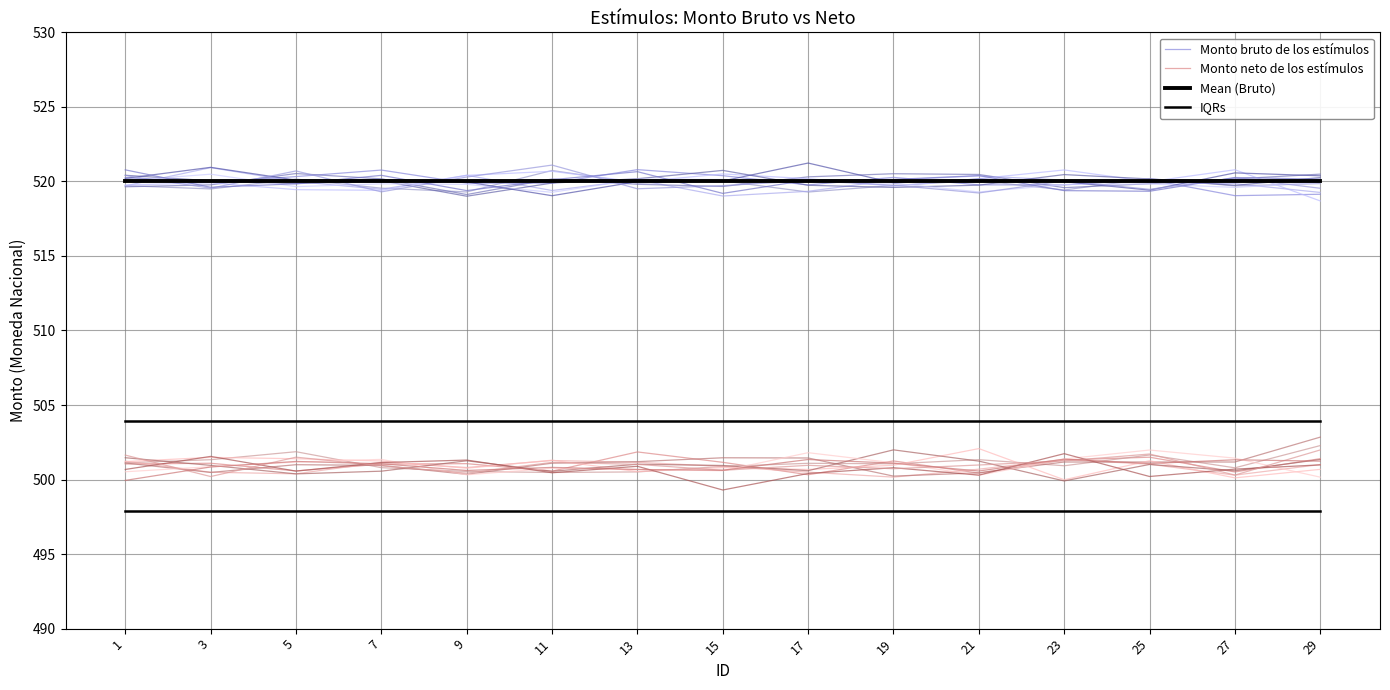

How many lines are shown in the chart?

4